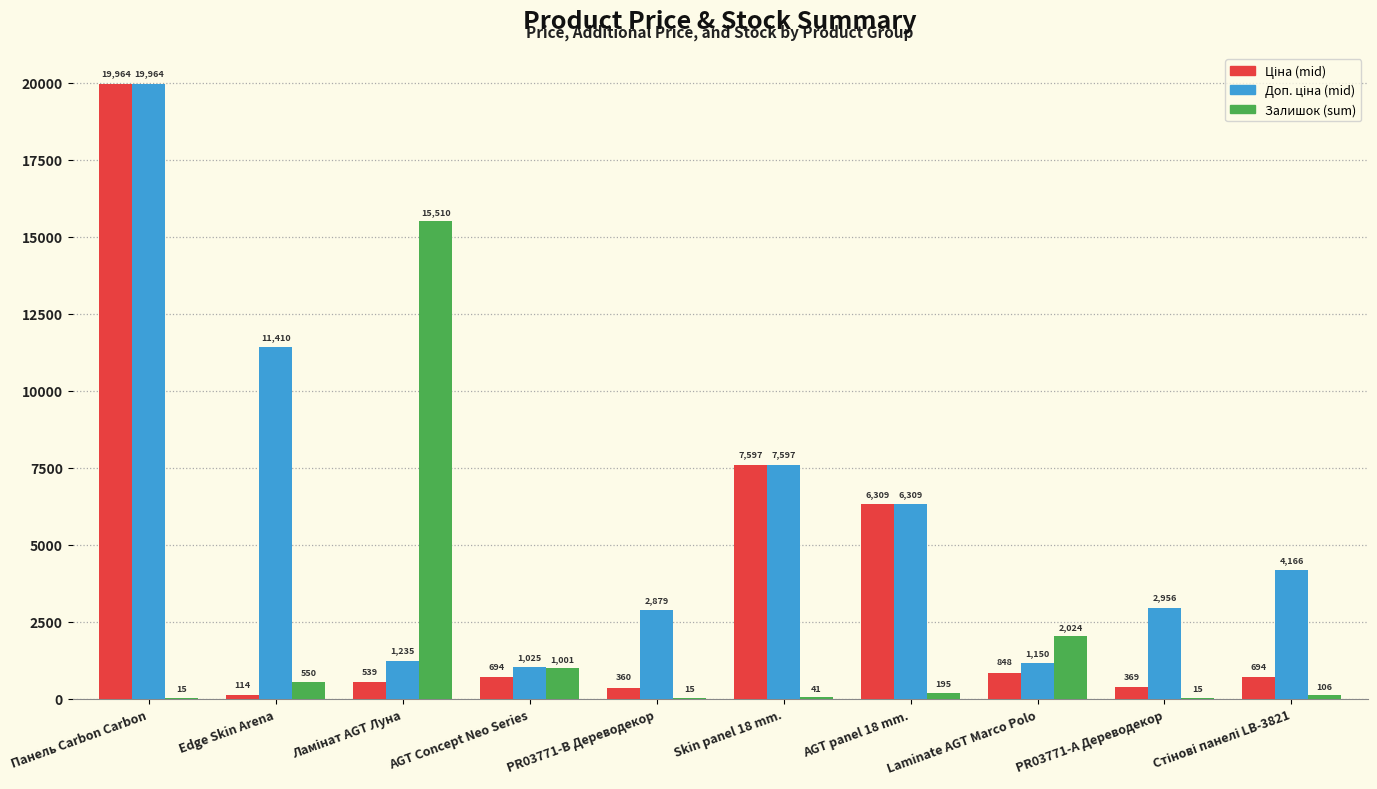

What value does the Залишок (sum) series have at Skin panel 18 mm.?

41.0